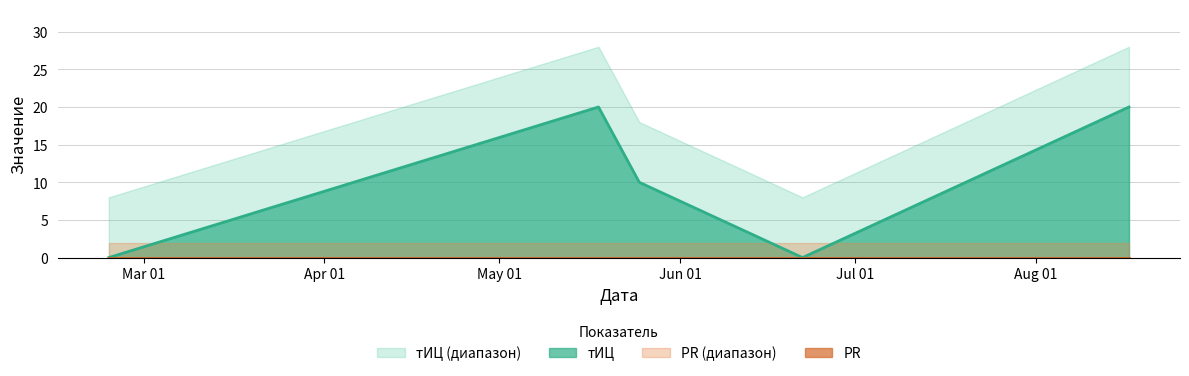

Which series has the largest total across all categories?

тИЦ (диапазон)